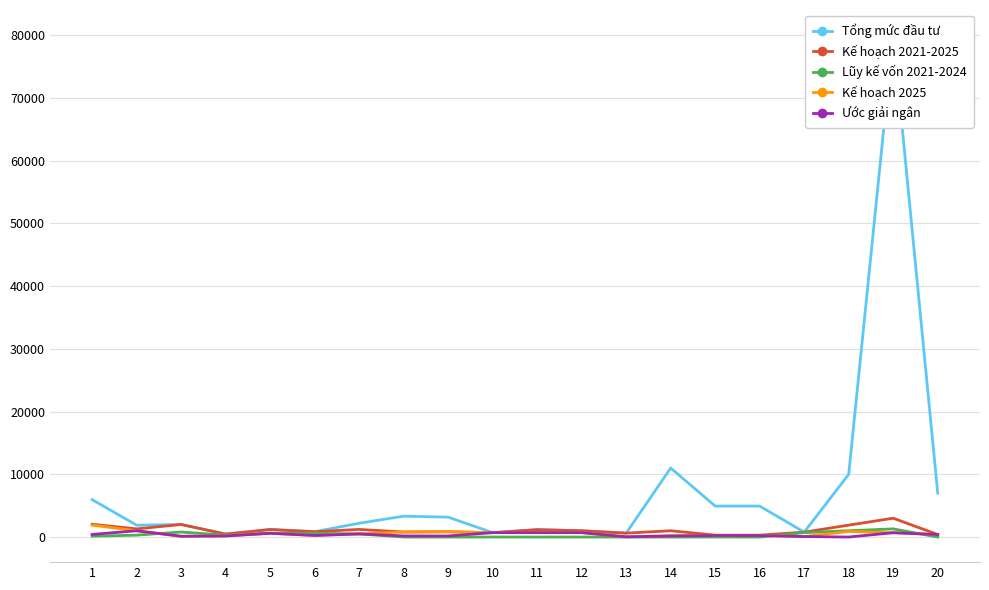

What is the difference between the maximum and minimum values in the Kế hoạch 2025 series?

1865.2